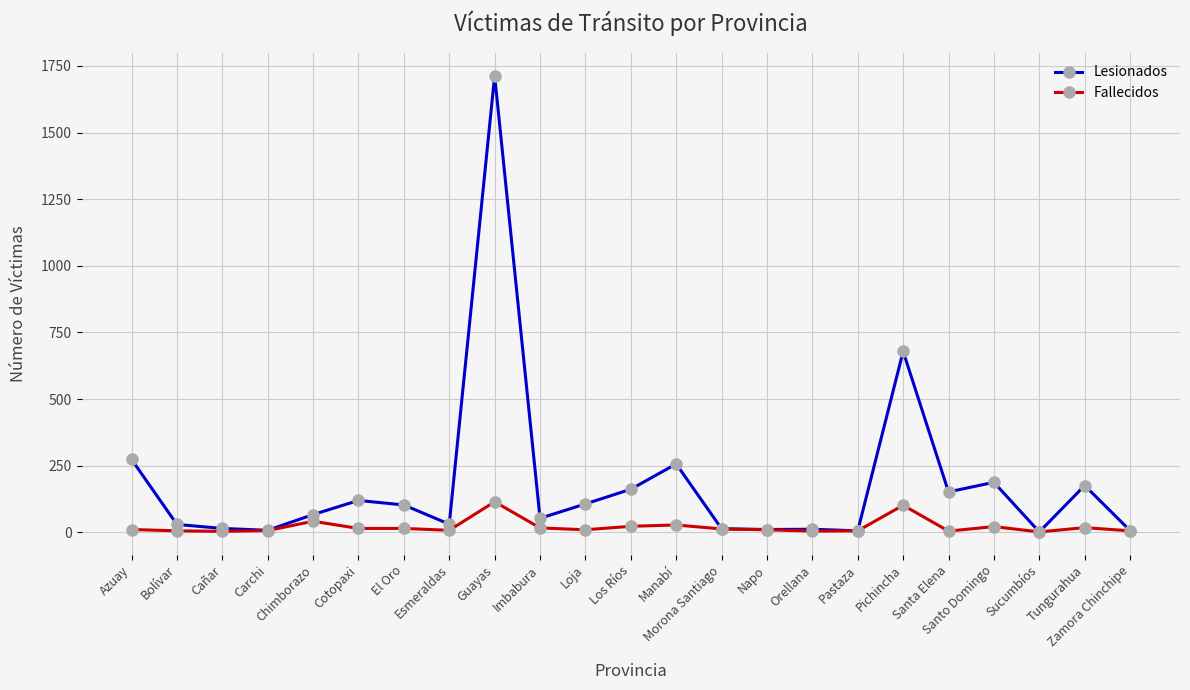

List the series in order of their peak value, lowest first.

Fallecidos, Lesionados